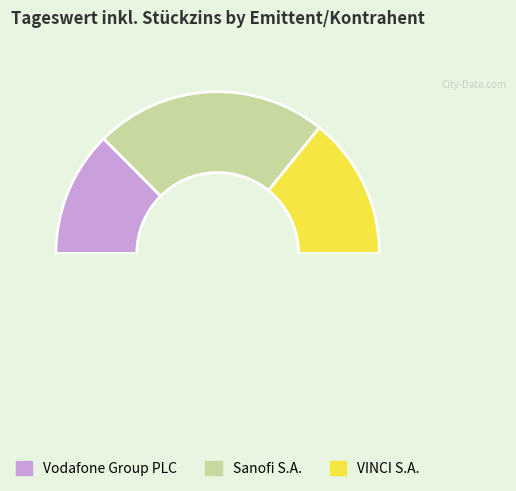

Does any single category account for the majority?

No